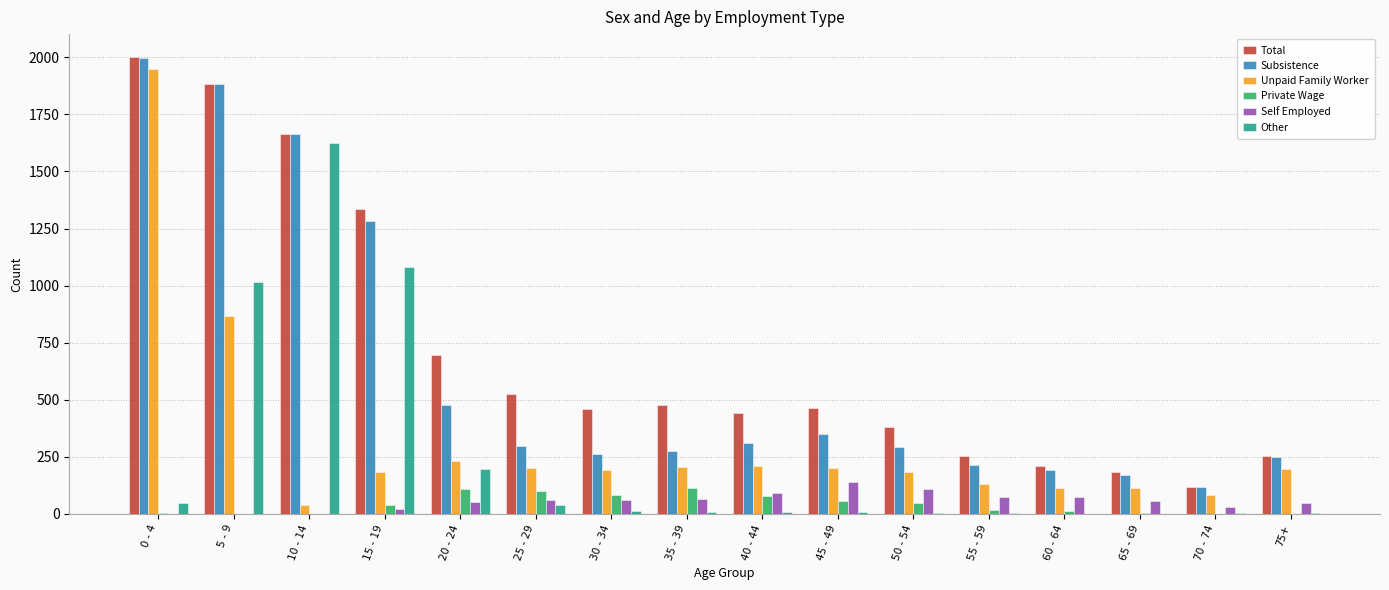

At which label does Unpaid Family Worker reach its peak?

0 - 4